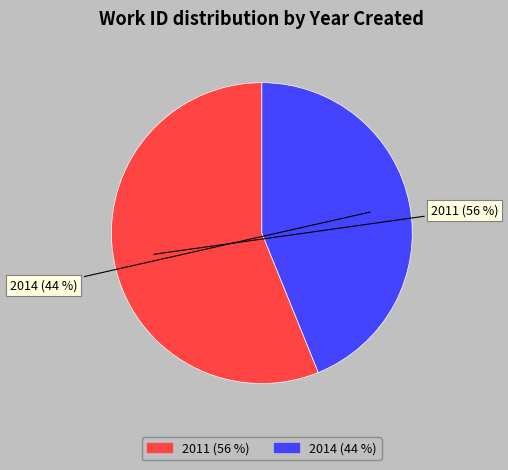

Is 2014 the majority of the pie?

No